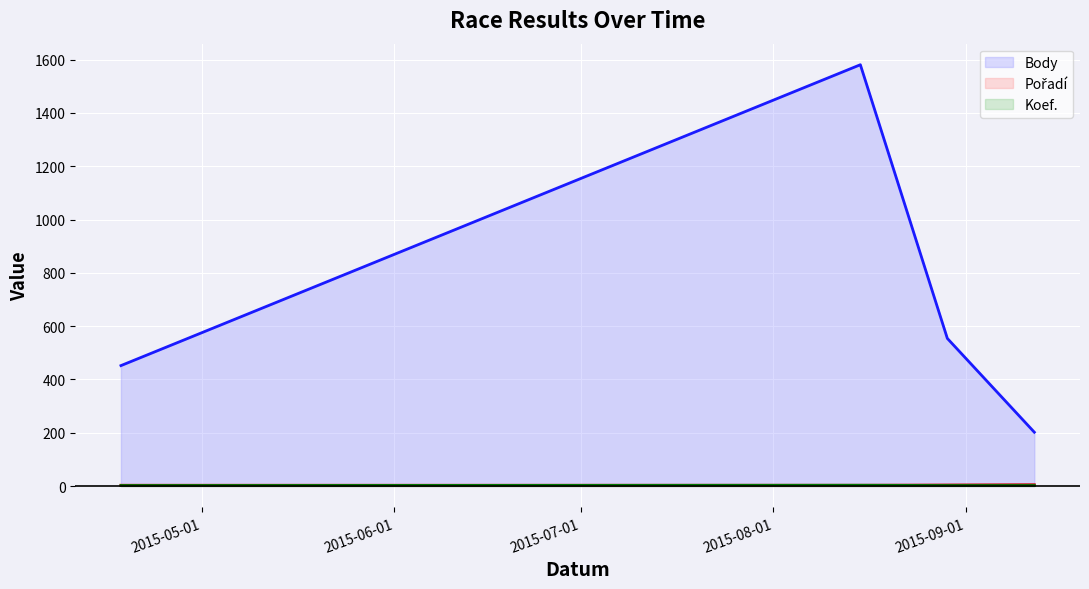

What are all the series names shown in the legend?

Body (line), Pořadí (line), Koef. (line)